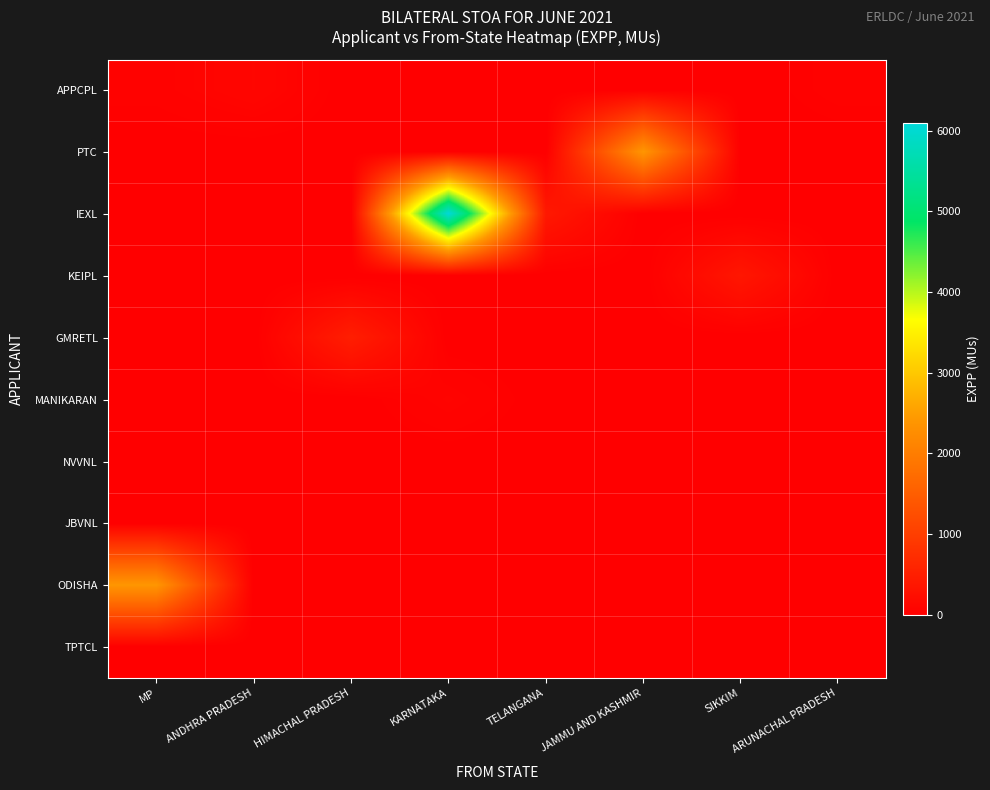

How many distinct data groups are displayed?

10